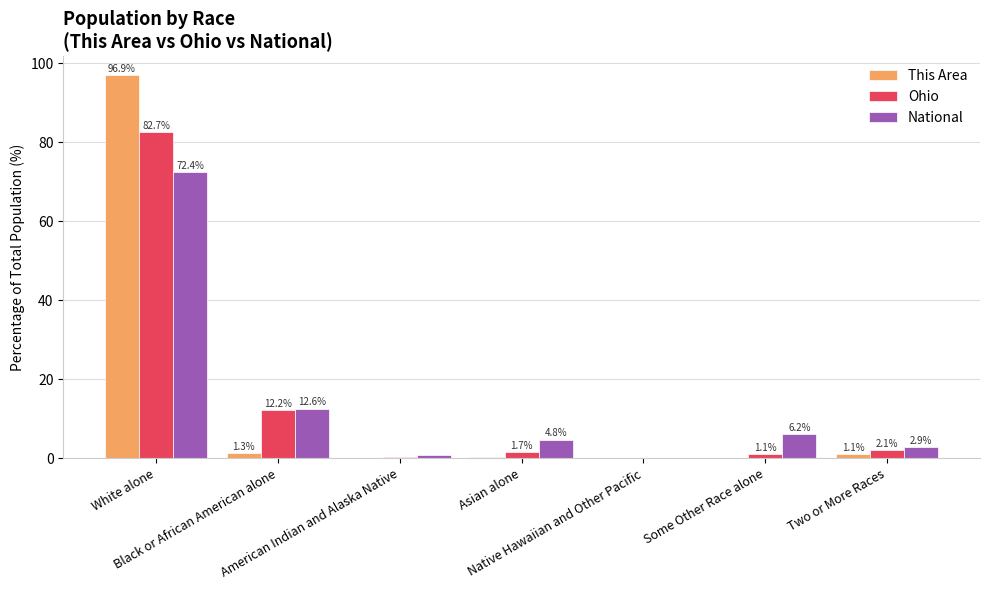

What is the maximum value shown in the chart?

96.9